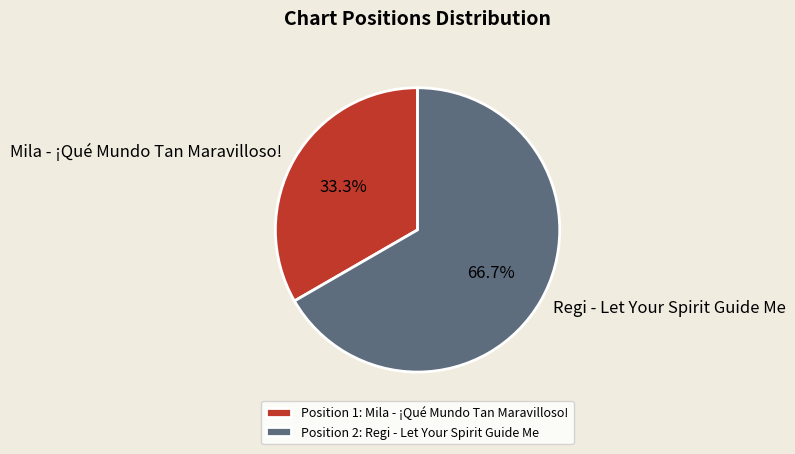

What is the largest slice in the pie chart?

Regi - Let Your Spirit Guide Me